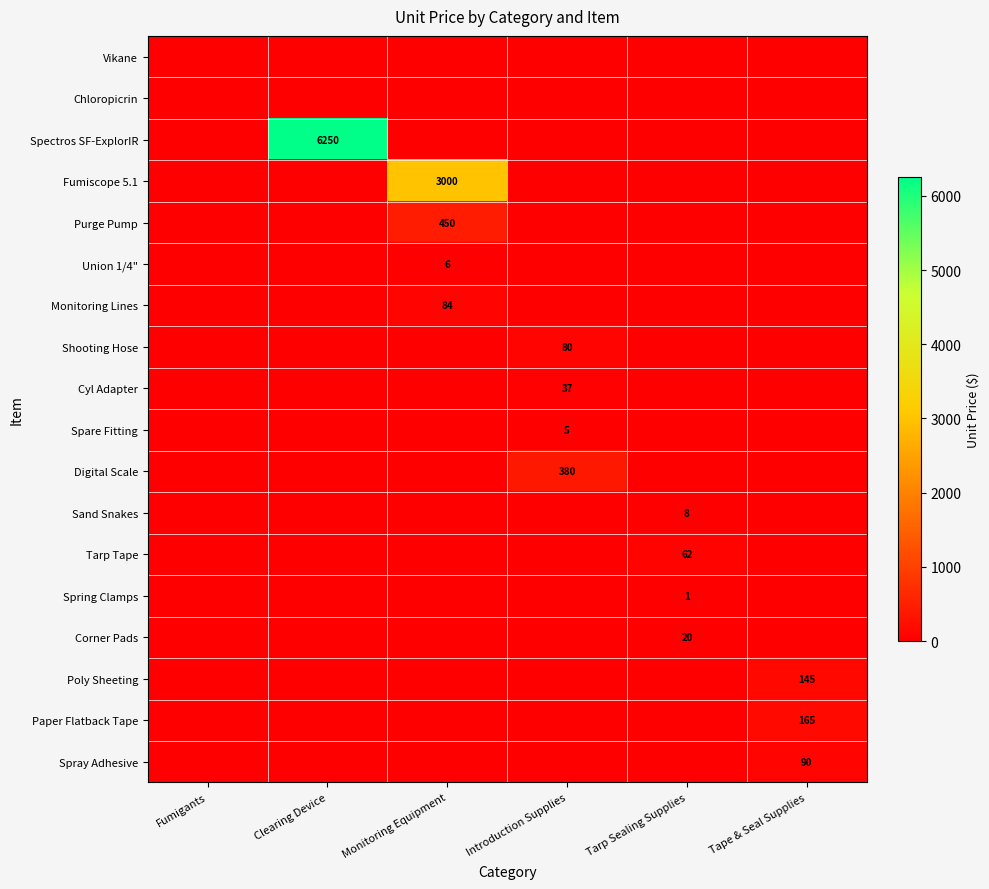

True or false: Monitoring Lines has a value of 84 at Monitoring Equipment.

True